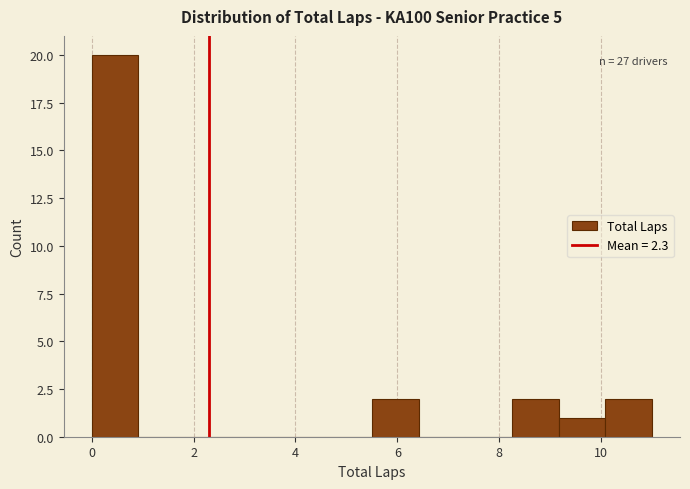

Over which range of the x-axis is the bar tallest?

0.0 to 1.0